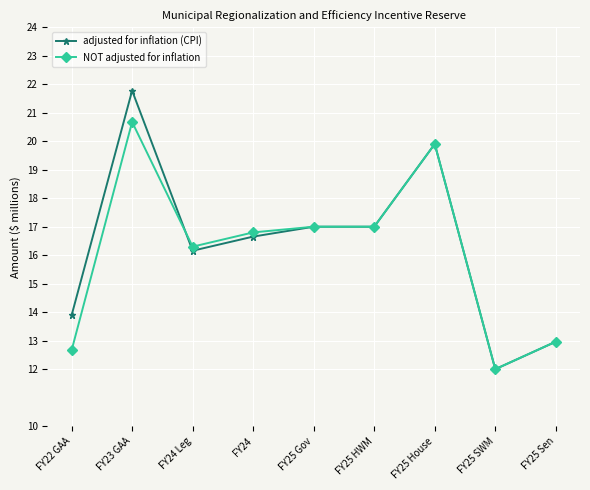

What is the label of the 8th point from the left?

FY25 SWM